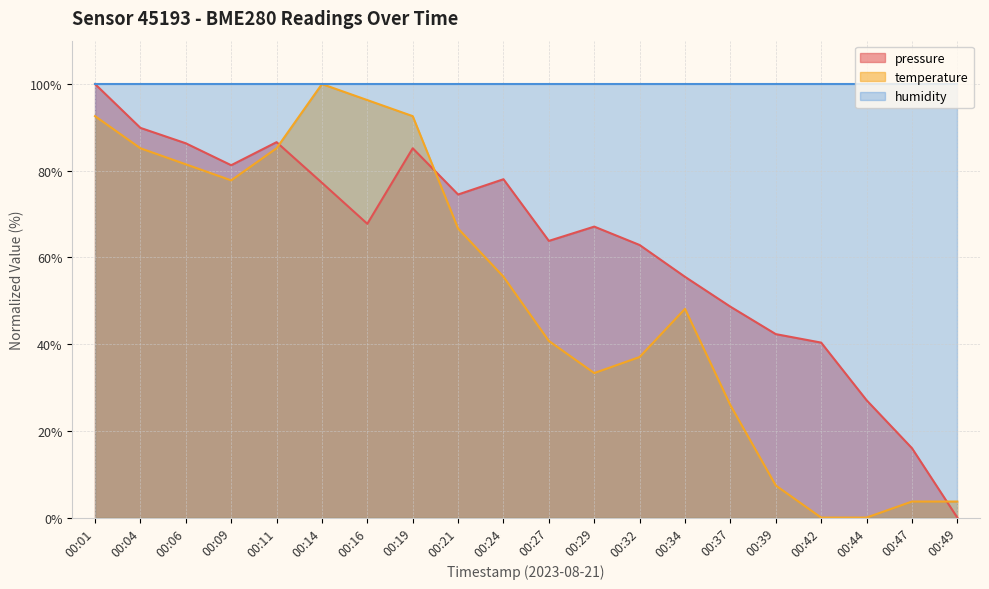

The value of temperature at 00:37 is 13.7. True or false?

False